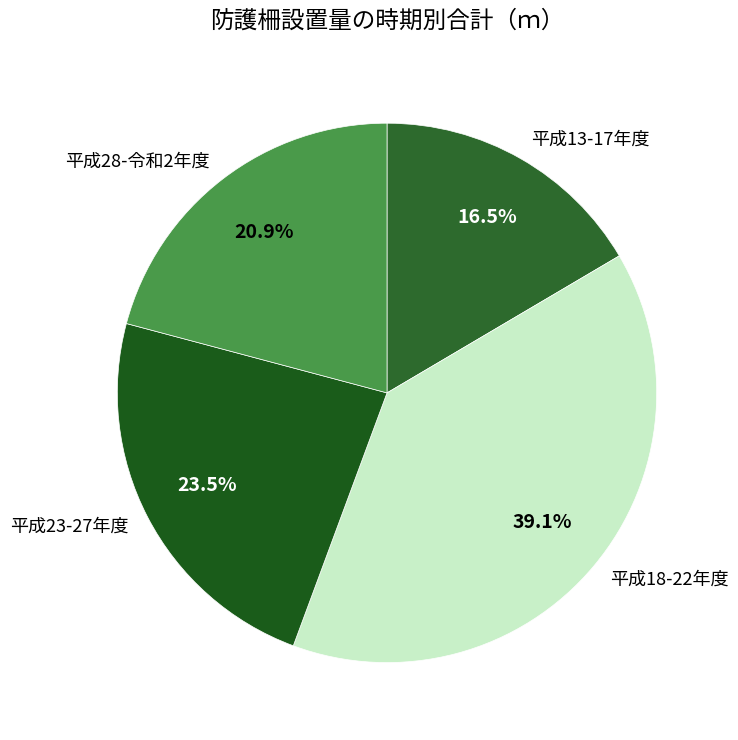

Is there a majority slice in this chart?

No